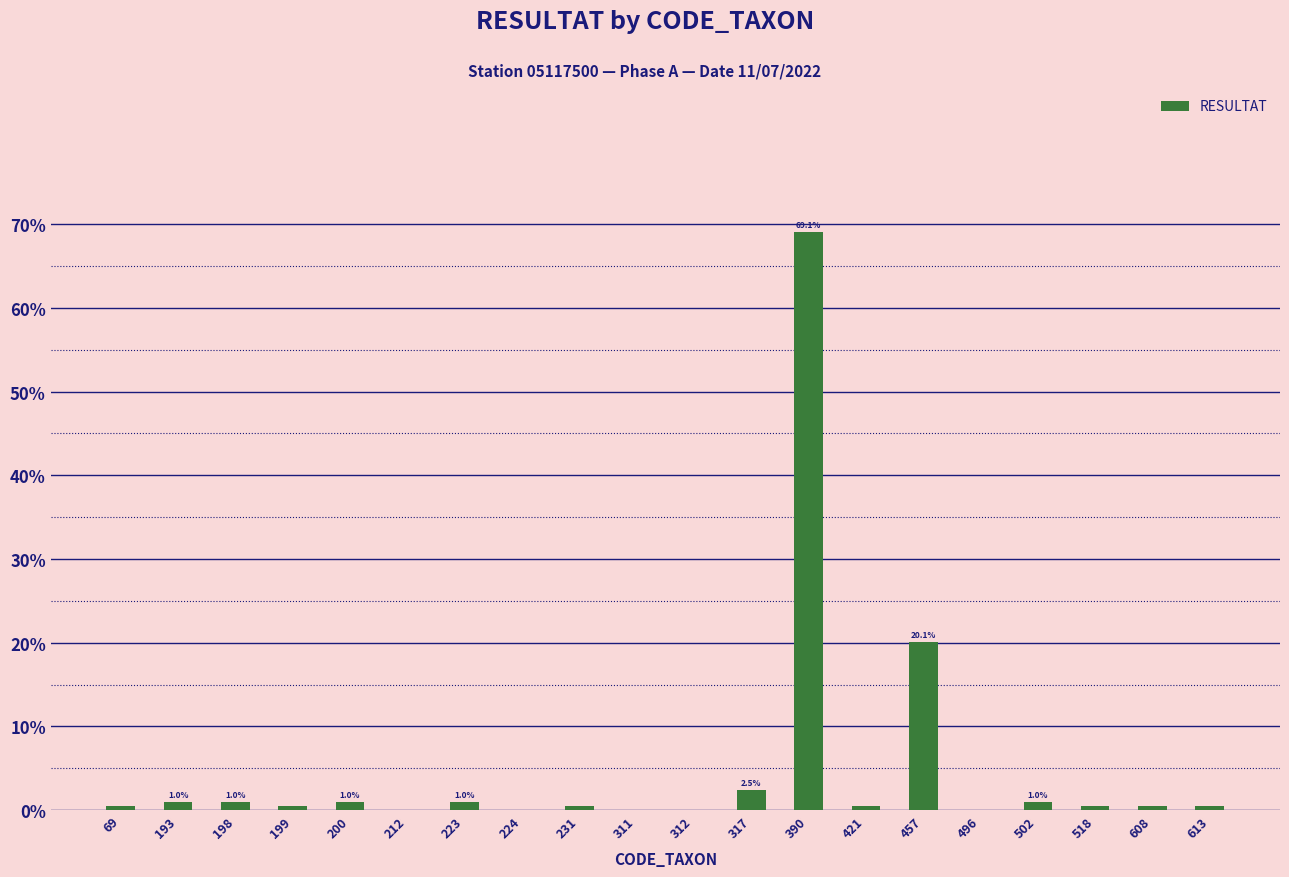

The value at 311 is 34.3. True or false?

False